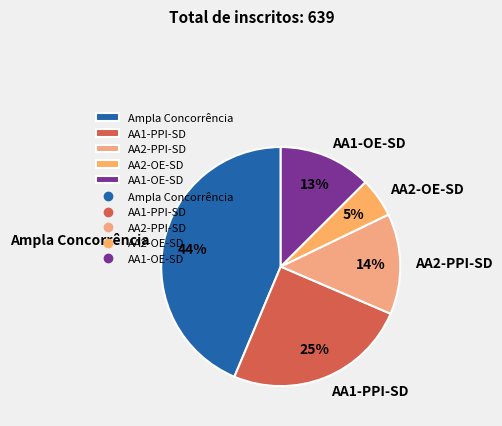

To the nearest percent, what is the average slice percentage?

20%